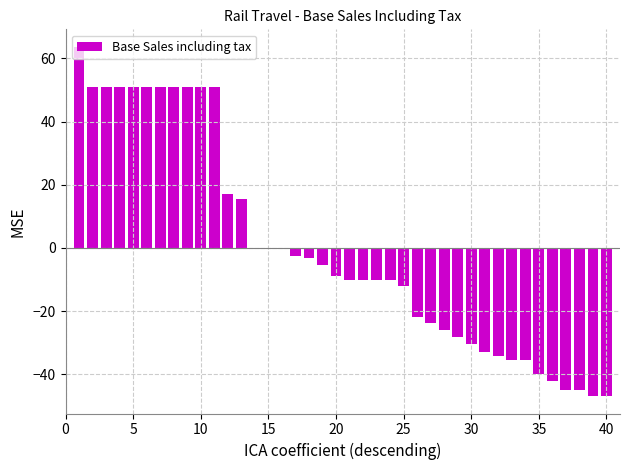

What is the smallest value displayed?

-46.8